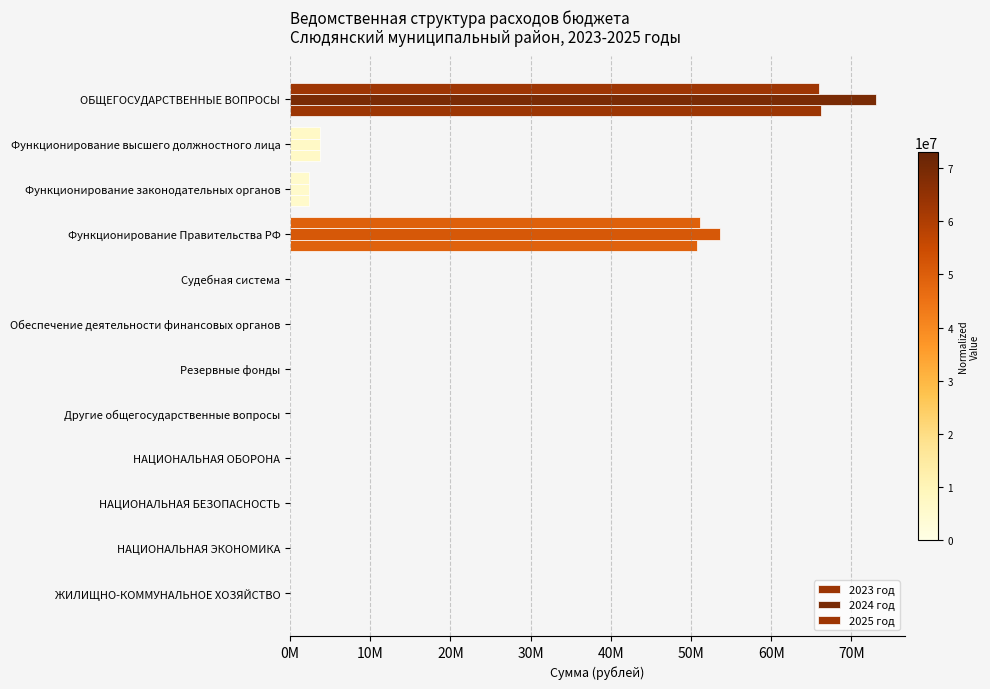

How many values in the 2025 год series exceed 0?

4